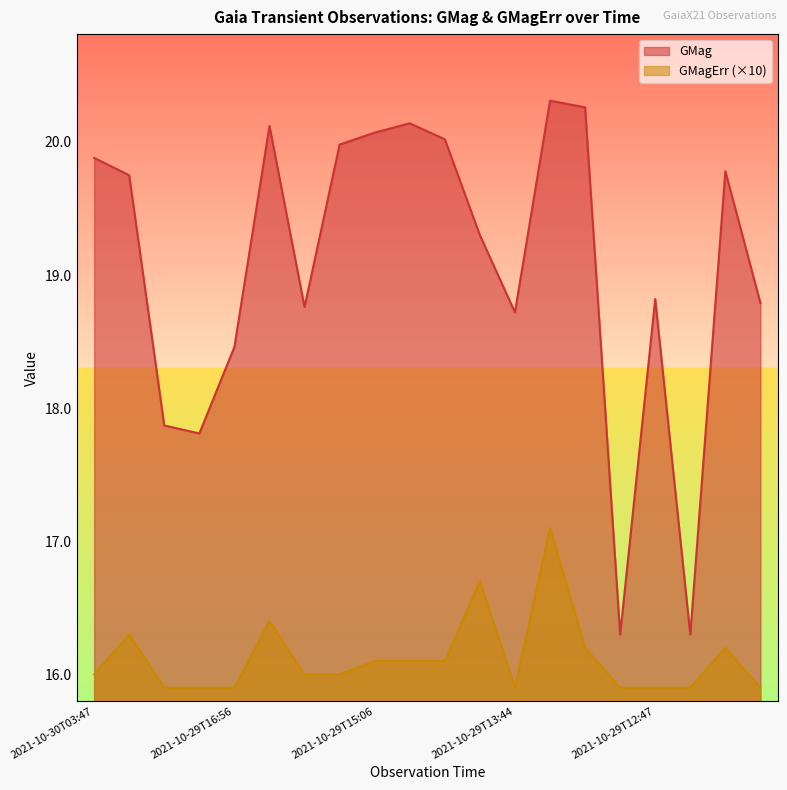

What is the value of the GMagErr point at the 2nd from the left?

16.3